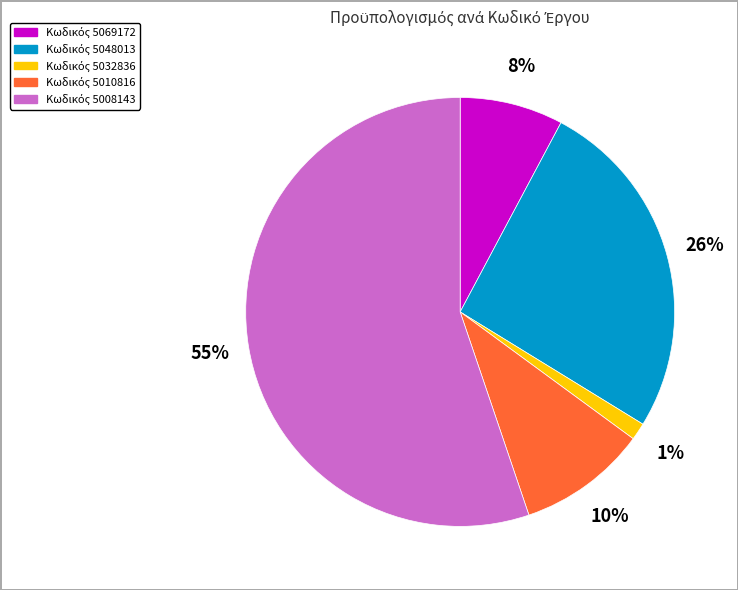

To the nearest percent, what is the difference between the largest and smallest slice percentages?

54%